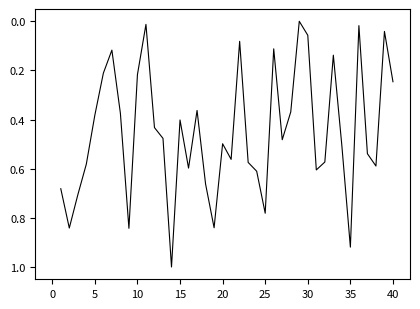

Is this an area chart (filled region under the line)?

No